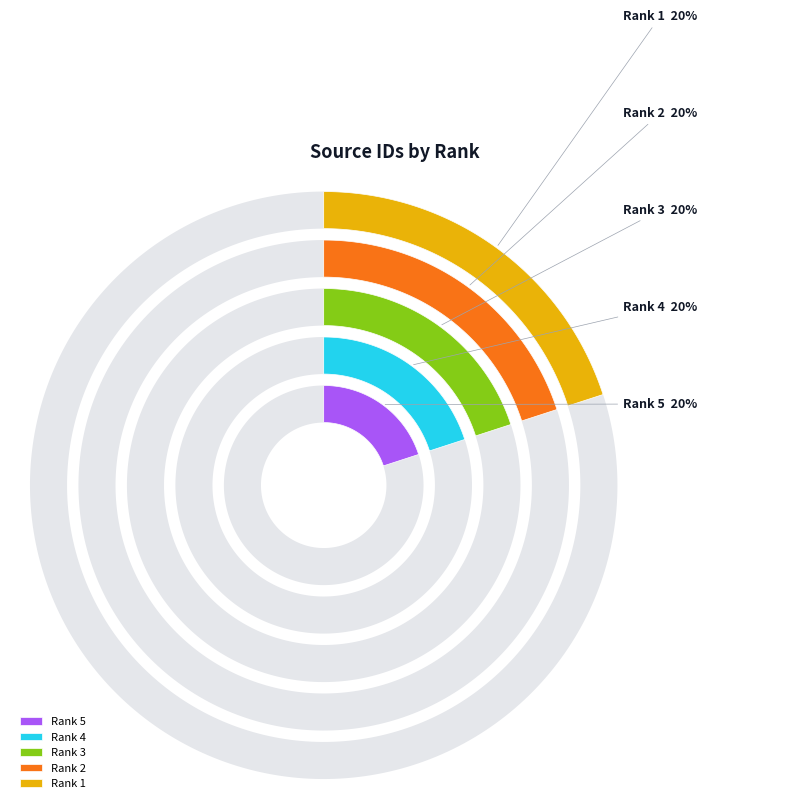

Count the number of slices in the pie.

5